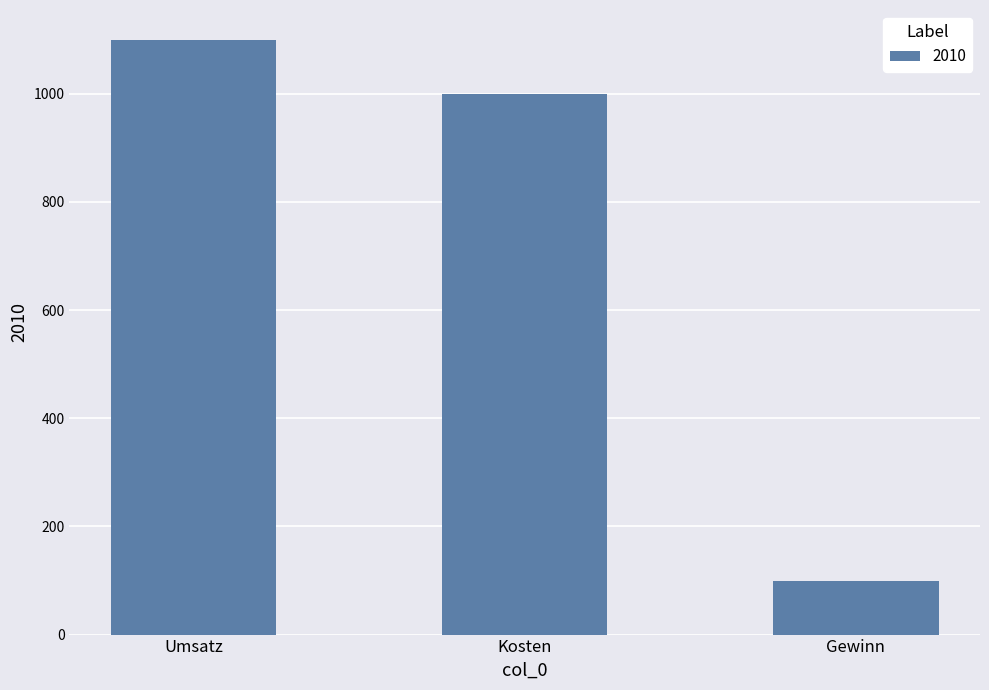

What is the value of the 3rd bar from the left?

100